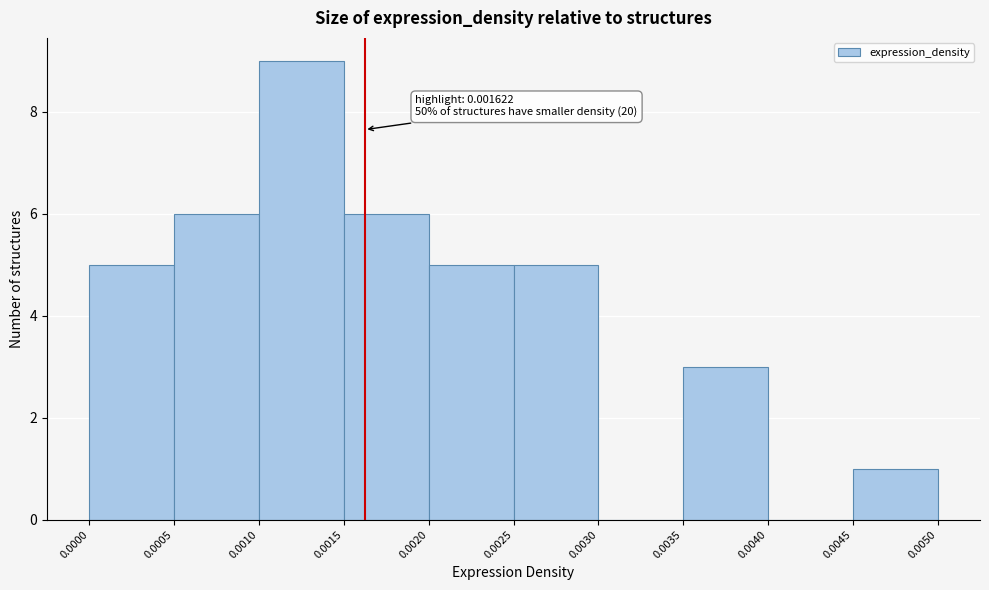

Over which range of the x-axis is the bar tallest?

0.0010 to 0.0015